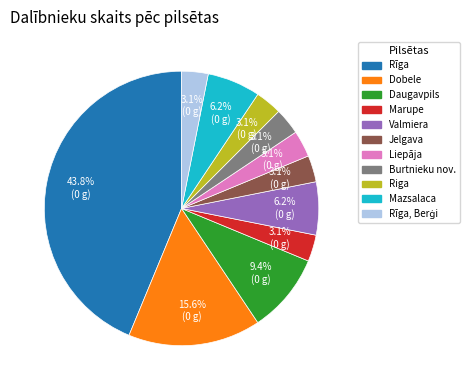

Is there a majority slice in this chart?

No